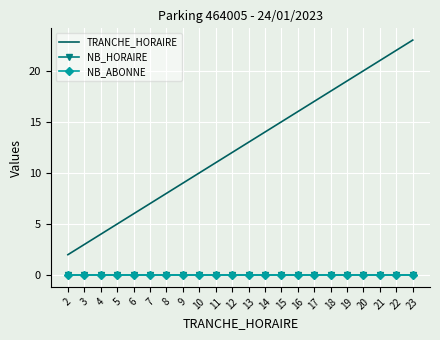

At which category is the sum across all series the highest?

23